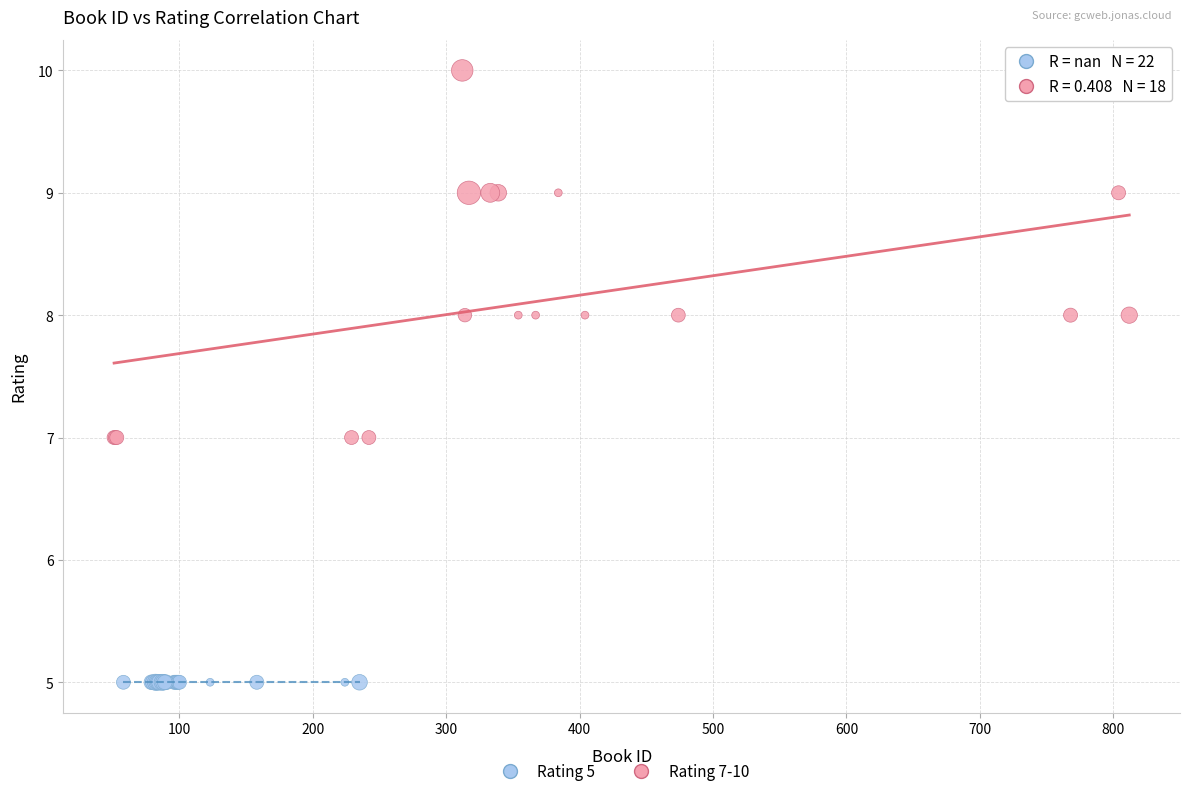

Which series contains the highest Y value?

Rating 7-10